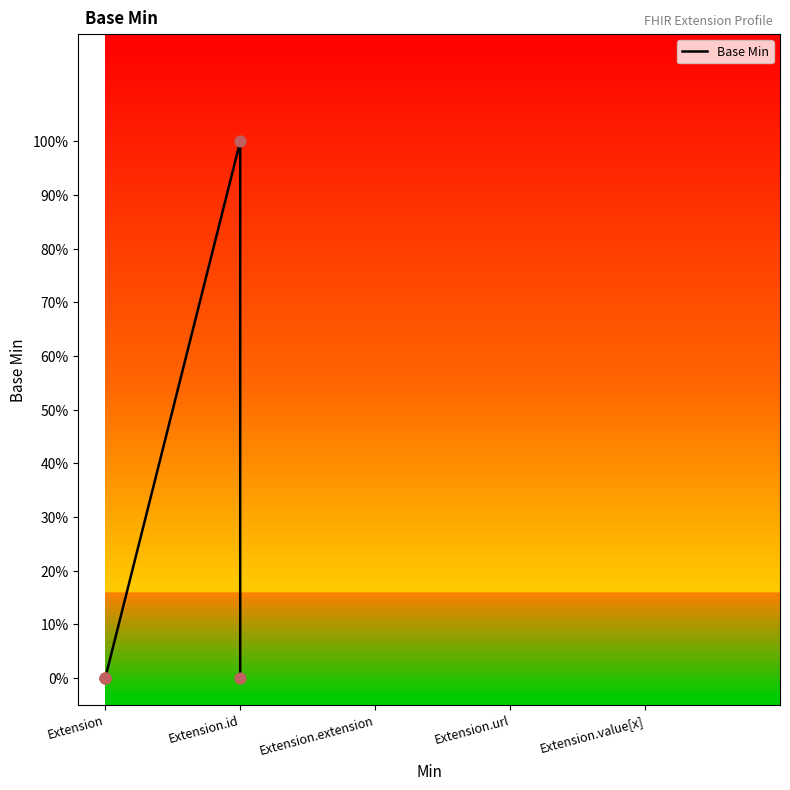

Which has a higher value, Extension.id or Extension?

Extension.id